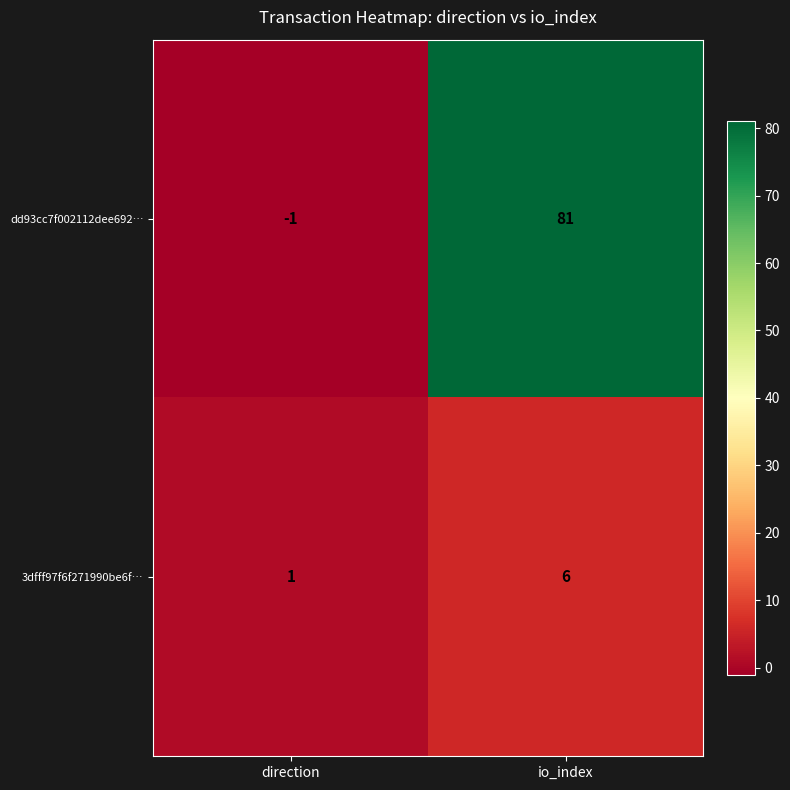

At direction, list the series in order from largest to smallest.

3dfff97f6f271990be6f…, dd93cc7f002112dee692…